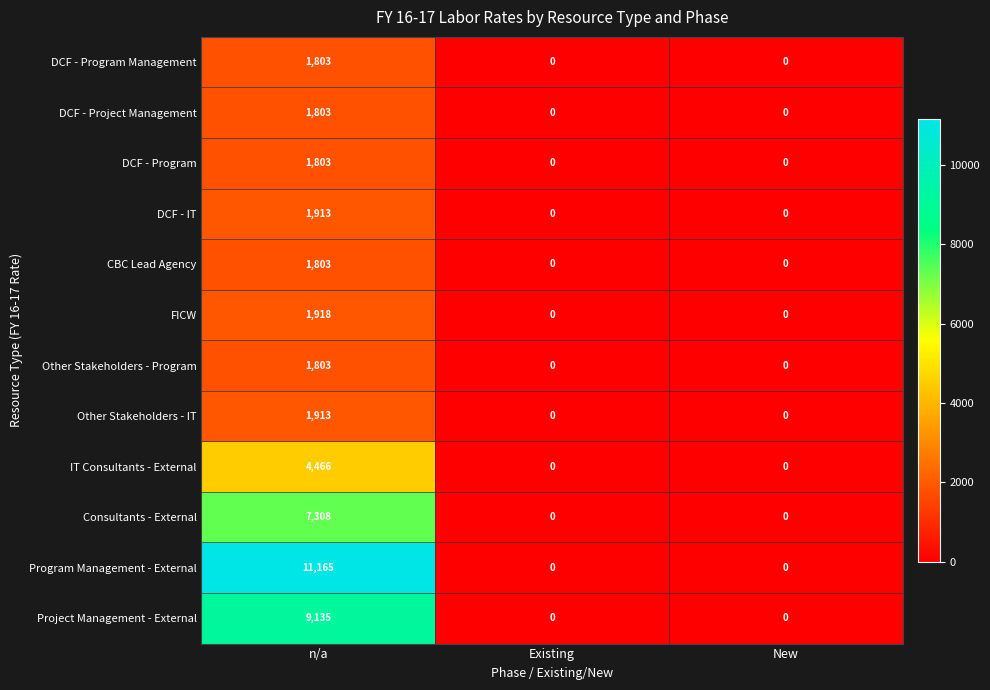

What is the maximum value for FICW?

1918